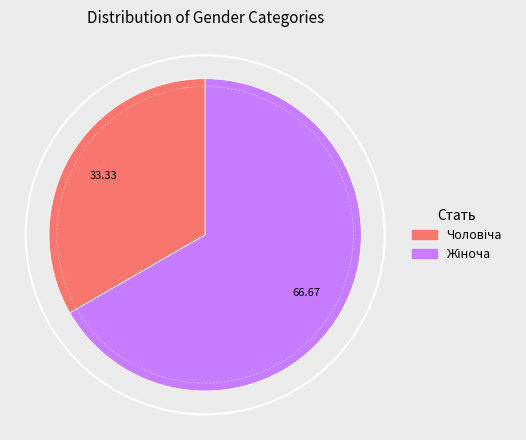

Is there any slice that represents more than half of the pie?

Yes